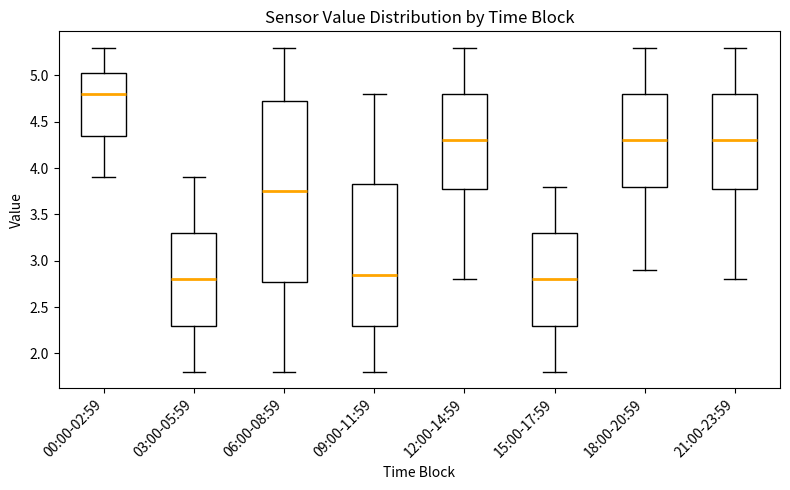

Which box is the tallest, from its lower edge to its upper edge?

06:00-08:59